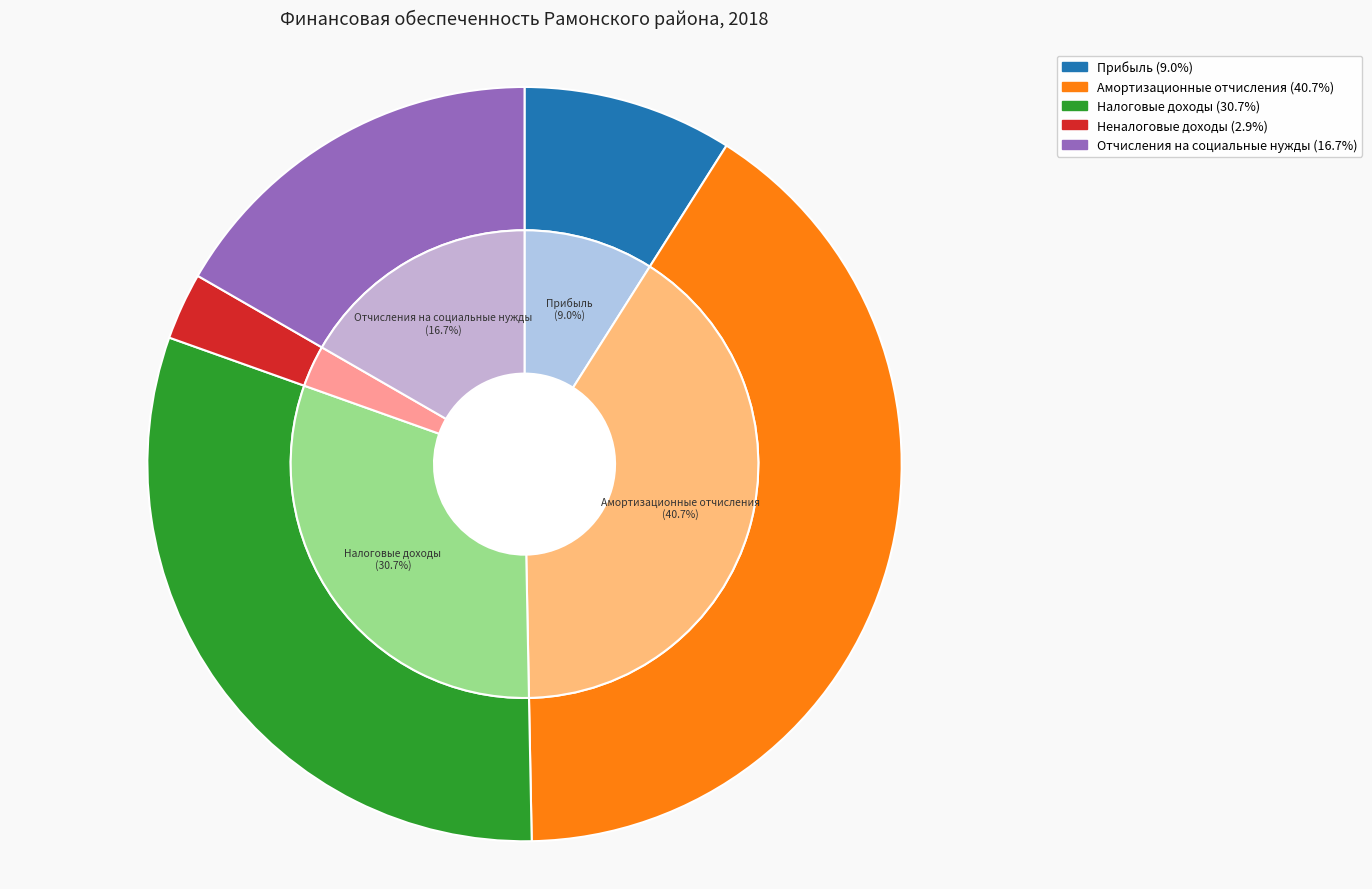

How much of the chart is everything except Отчисления на социальные нужды?

83.3%